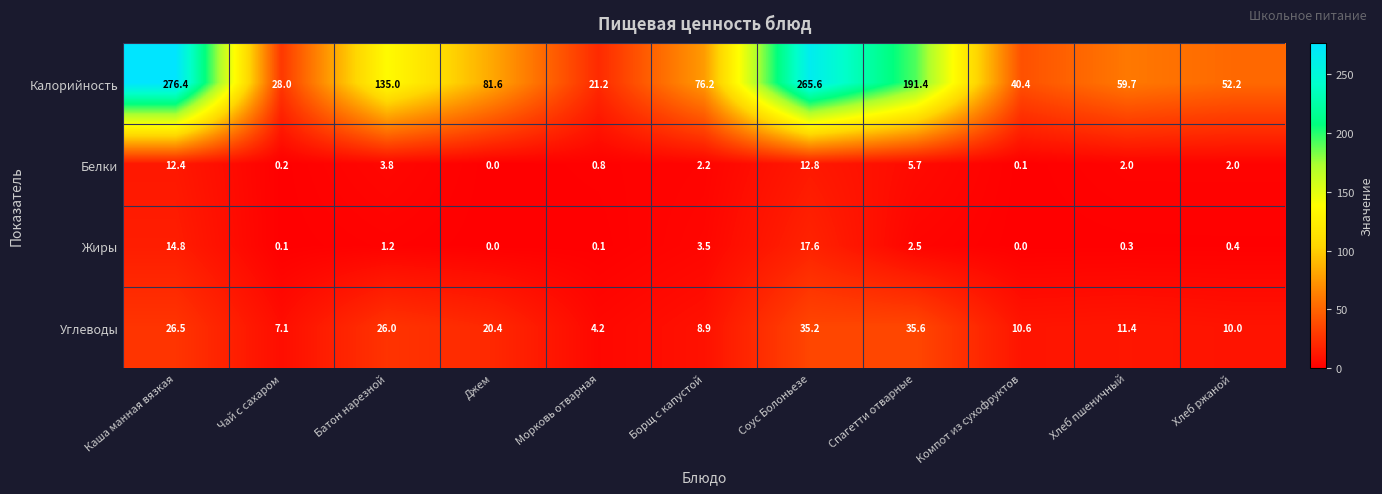

What is the average value of the Жиры series?

3.7